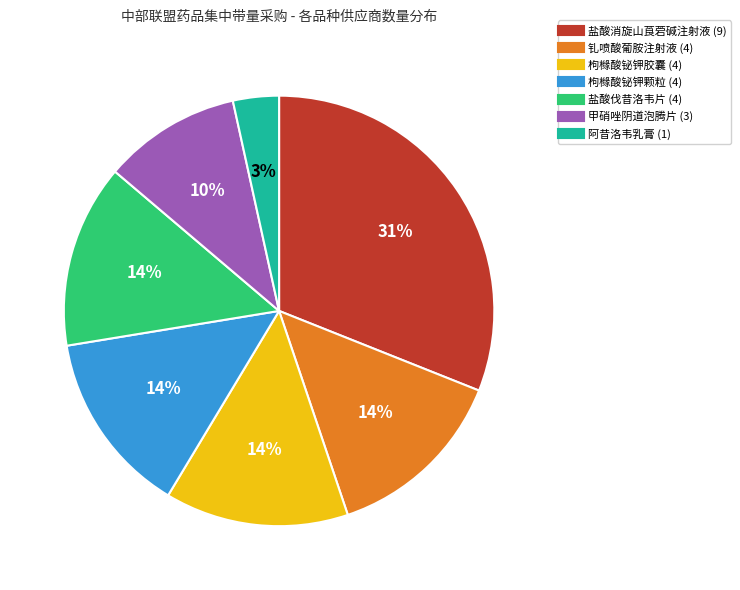

What is the largest slice in the pie chart?

盐酸消旋山莨菪碱注射液